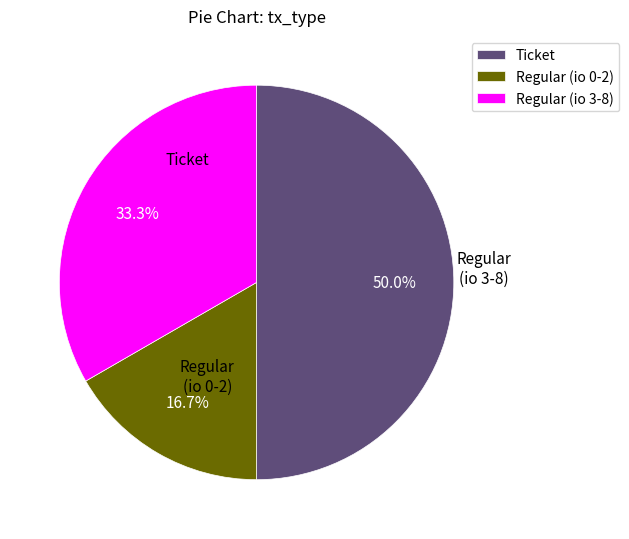

Rank the categories by value from lowest to highest.

Regular (io 0-2), Regular (io 3-8), Ticket